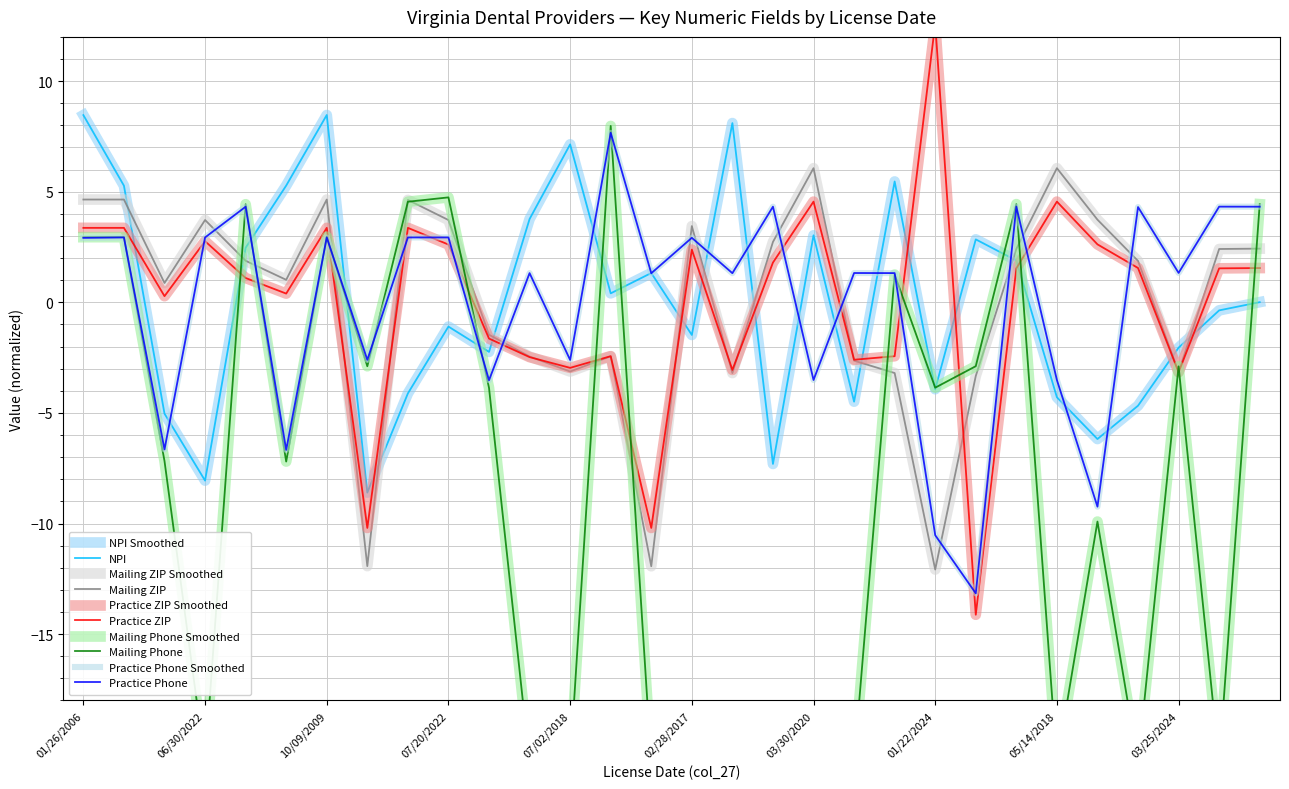

The NPI series shows -2.2 at 09/06/2022. True or false?

True